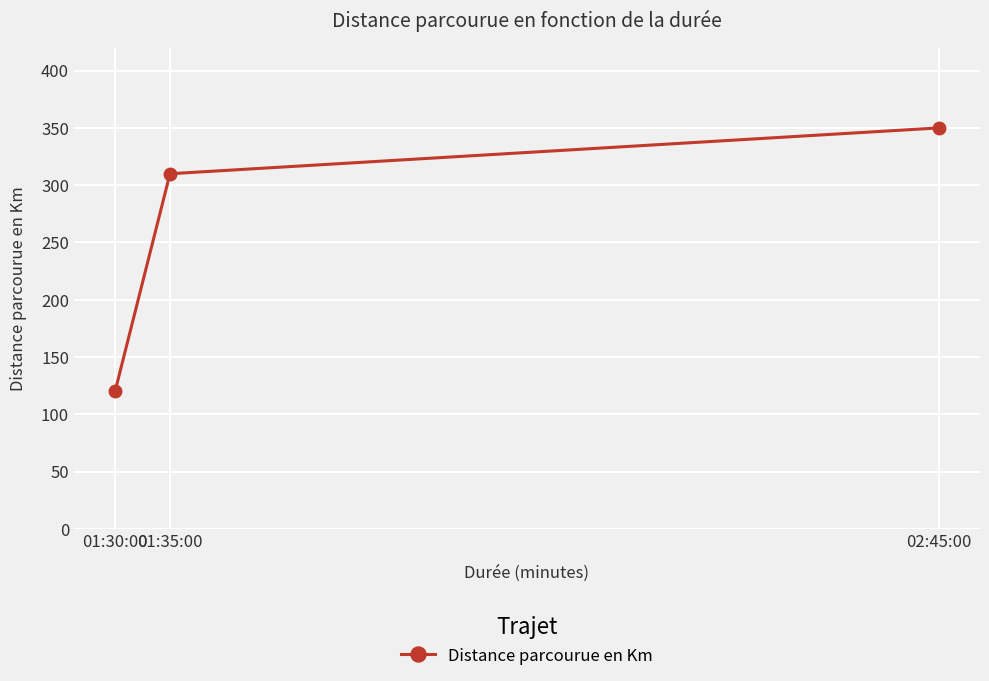

What is the difference between the values at 01:35:00 and 02:45:00?

40